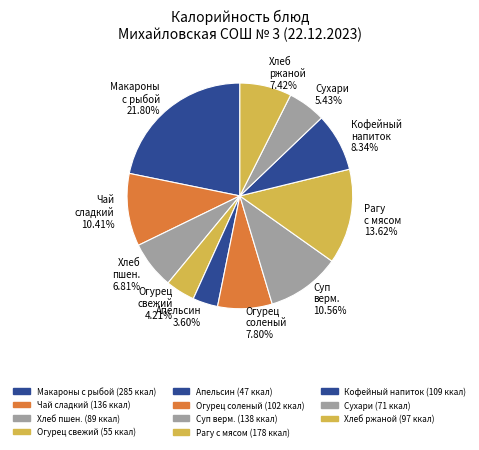

Which has a higher value, Рагу с мясом 13.62% or Огурец свежий 4.21%?

Рагу с мясом 13.62%